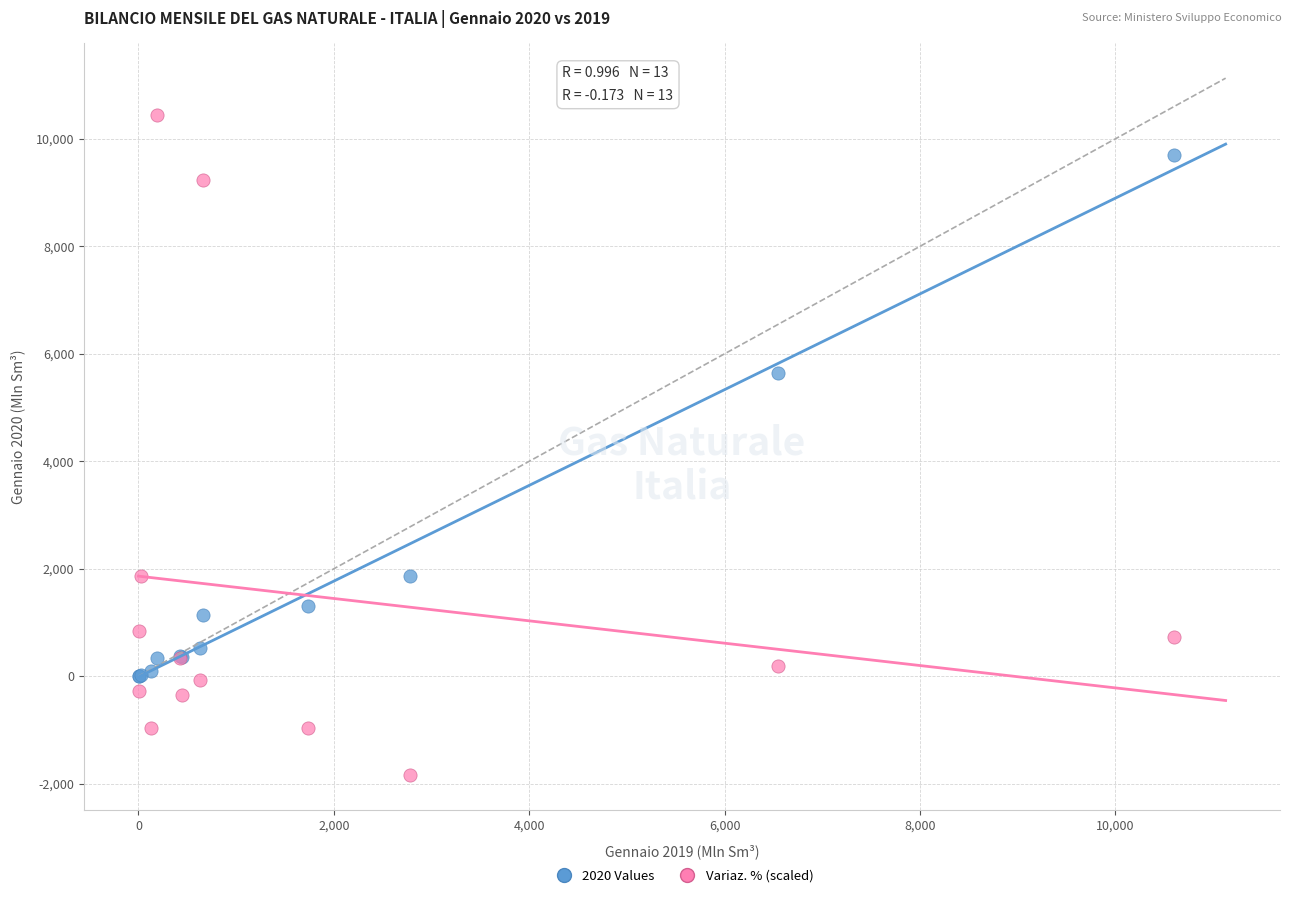

In the Variaz. % (scaled) series, what Y value is closest to 4301?

1858.7